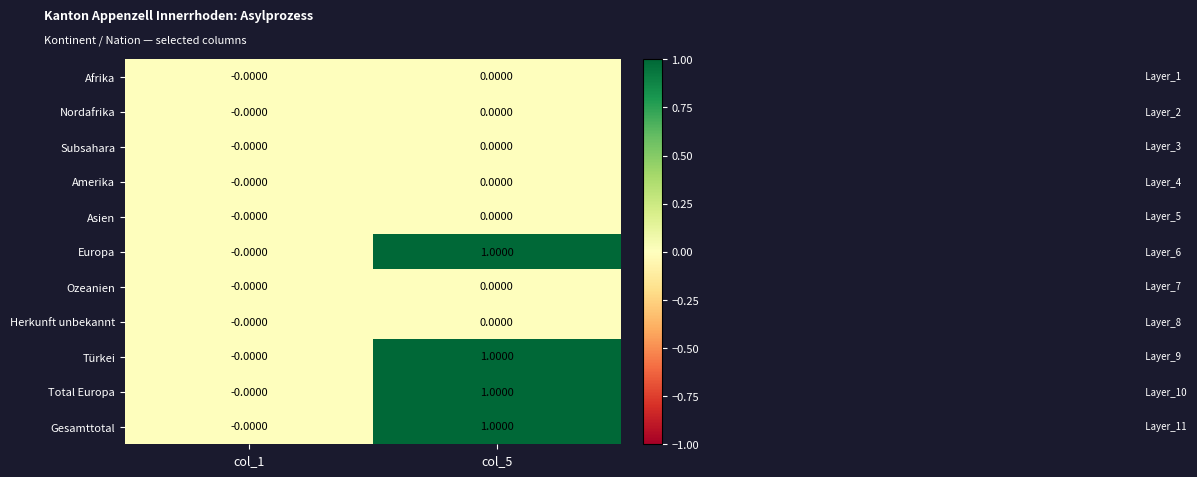

At which category is the sum across all series the highest?

col_5